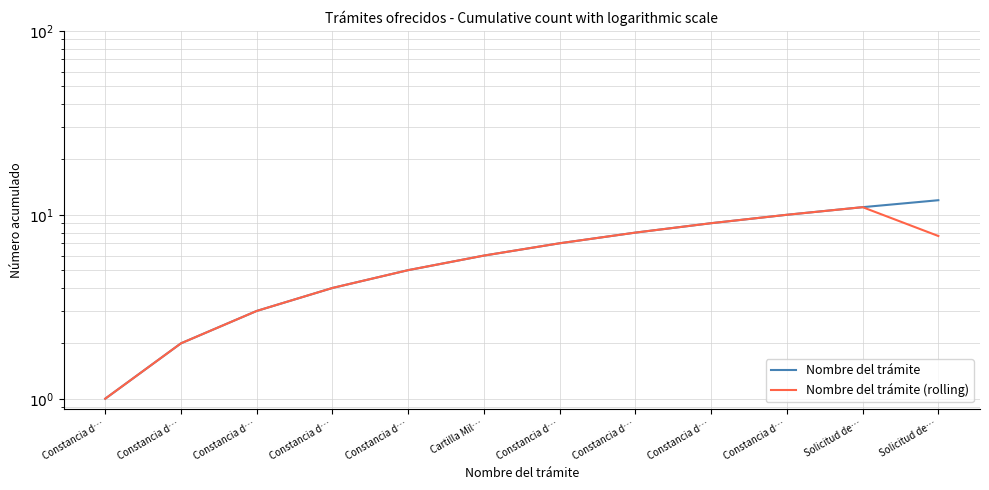

List the labels in order of Nombre del trámite value, smallest first.

Constancia d…, Constancia d…, Constancia d…, Constancia d…, Constancia d…, Cartilla Mil…, Constancia d…, Constancia d…, Constancia d…, Constancia d…, Solicitud de…, Solicitud de…